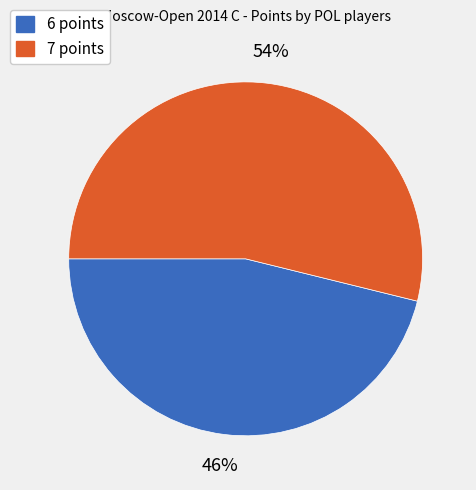

Does any single category account for the majority?

Yes